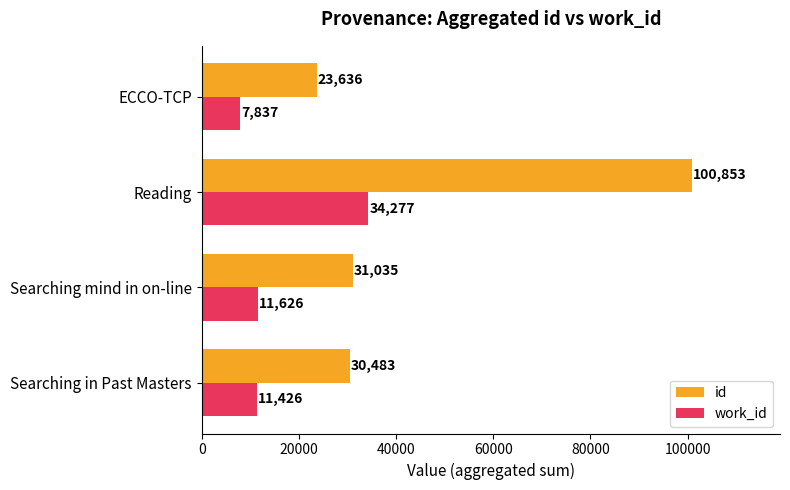

What is the difference between the second highest and second lowest values in the id series?

552